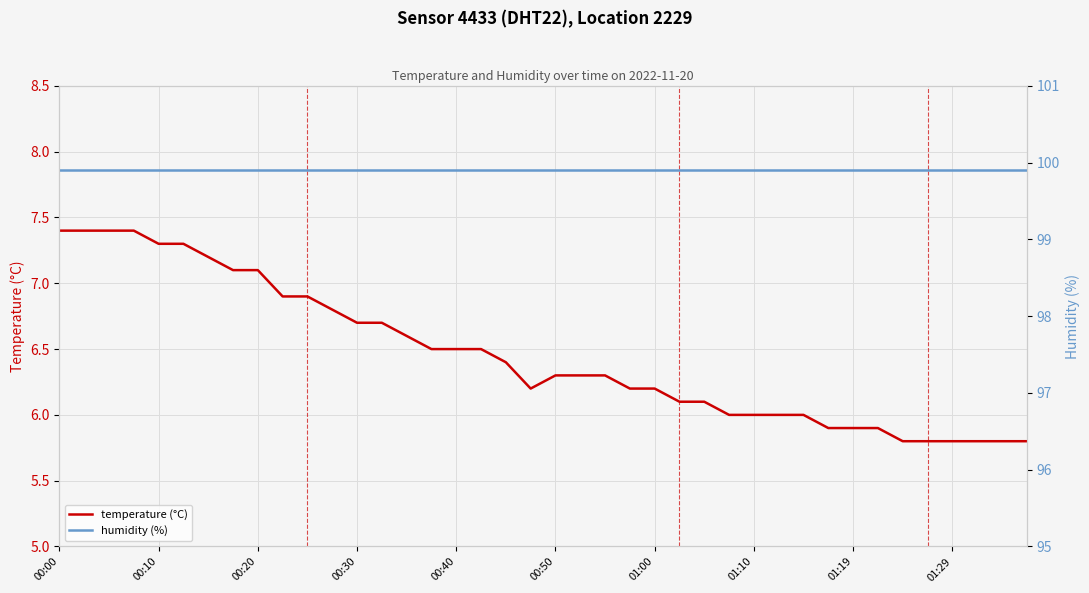

True or false: temperature (°C) has more than 1 interior local peaks.

False